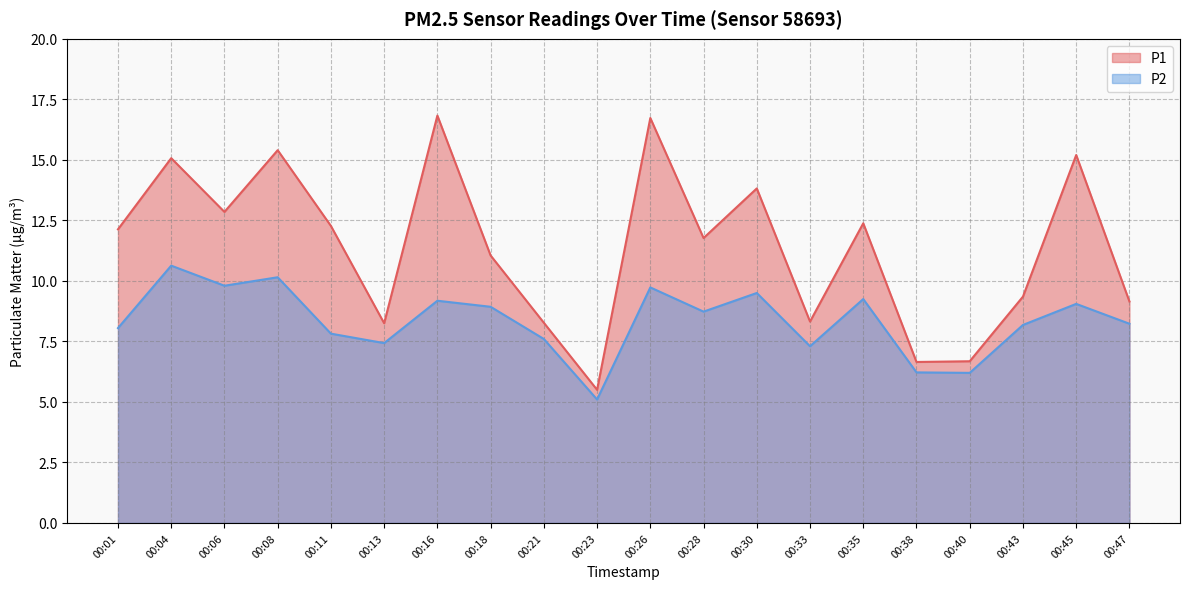

How many interior local peaks does the P2 series have?

7